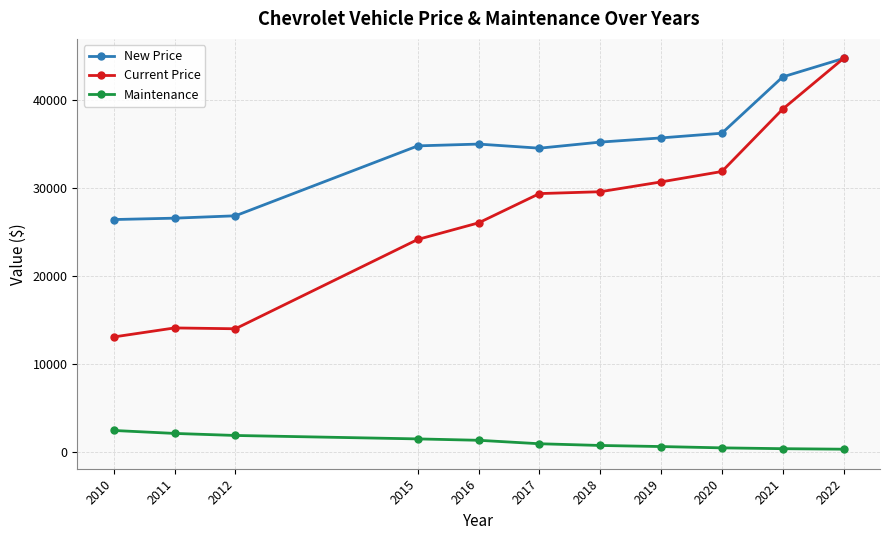

Which series has the largest total across all categories?

New Price